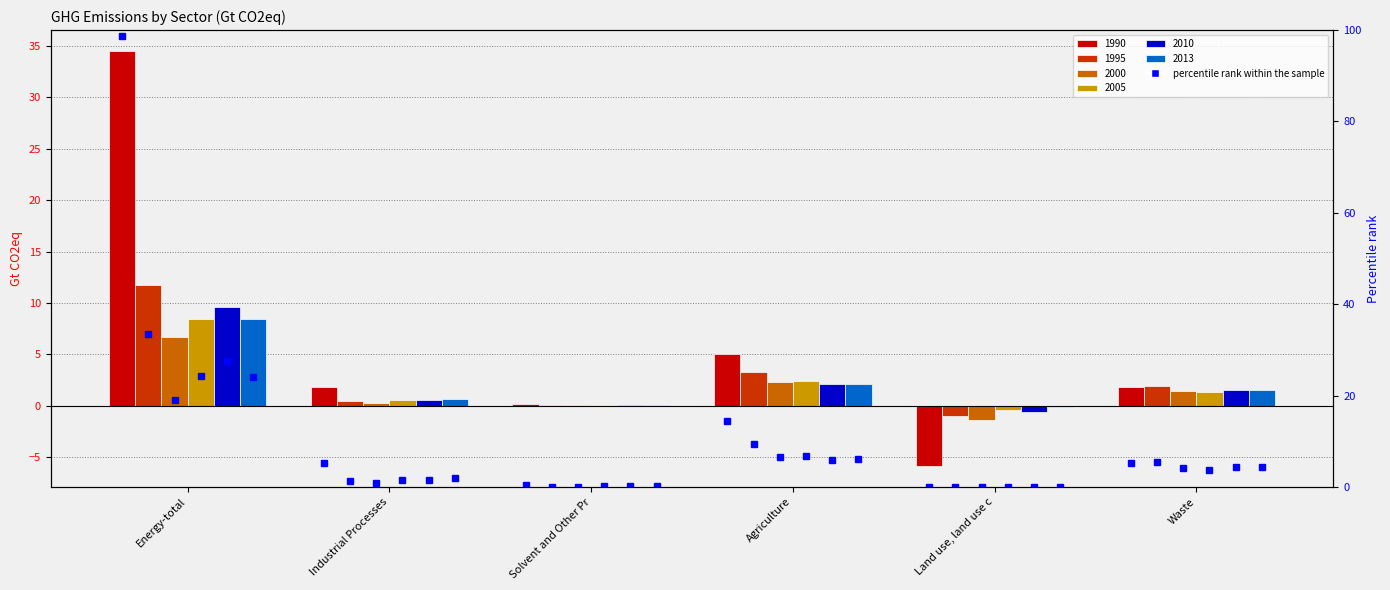

How many values in 1990 are above zero?

5